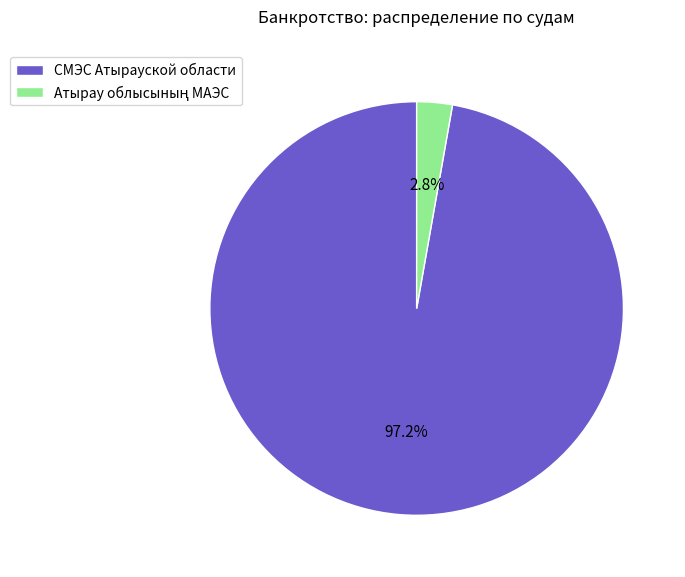

How much of the chart is everything except СМЭС Атырауской области?

2.8%